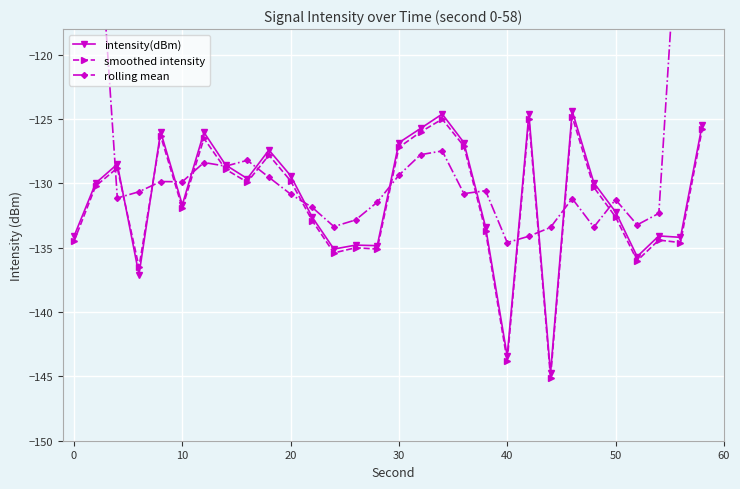

How many intersections are there between rolling mean and smoothed intensity?

14